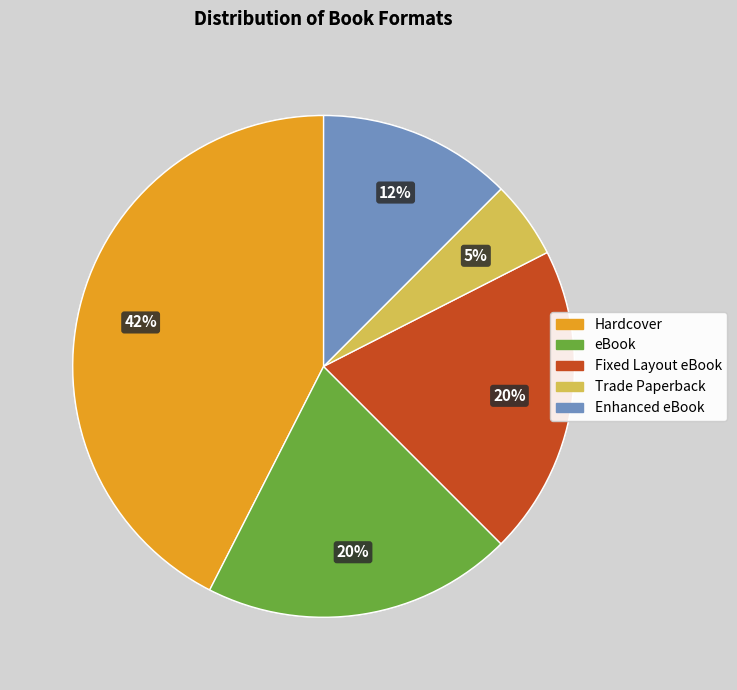

Does Fixed Layout eBook account for over 50% of the chart?

No